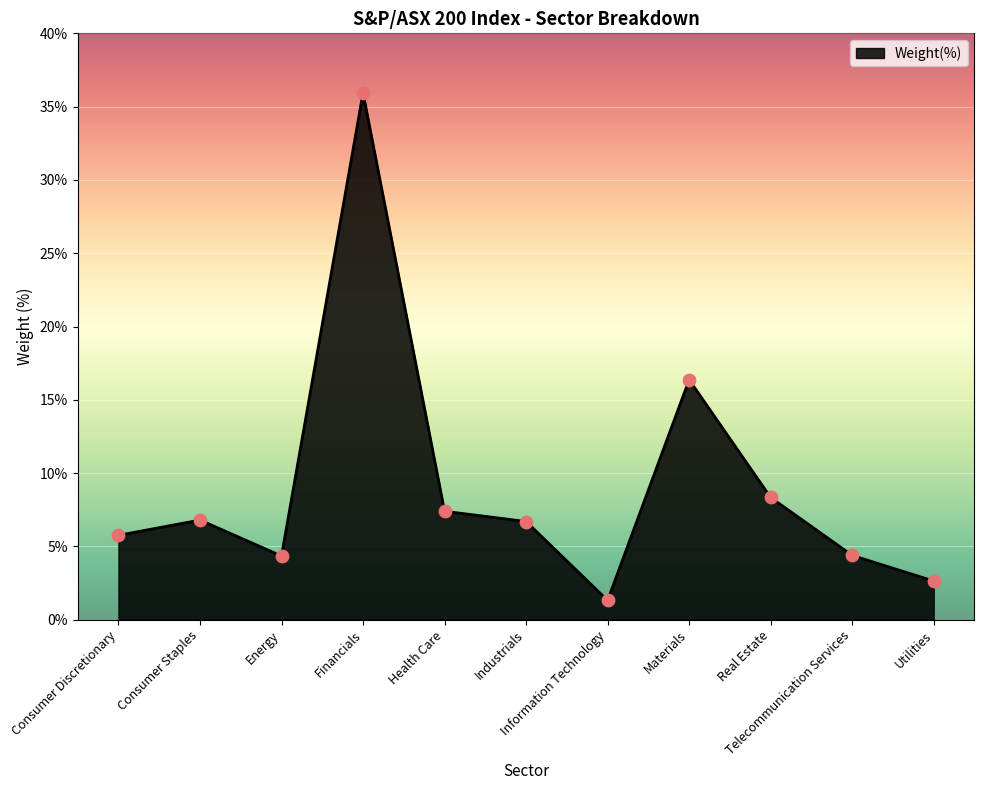

Which has a higher value, Information Technology or Real Estate?

Real Estate